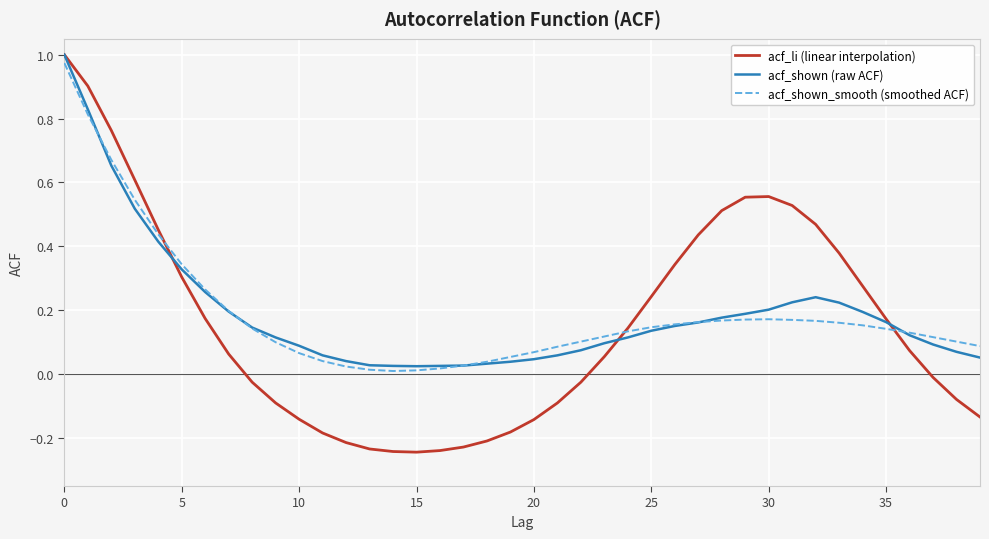

Count the number of data series in this chart.

3